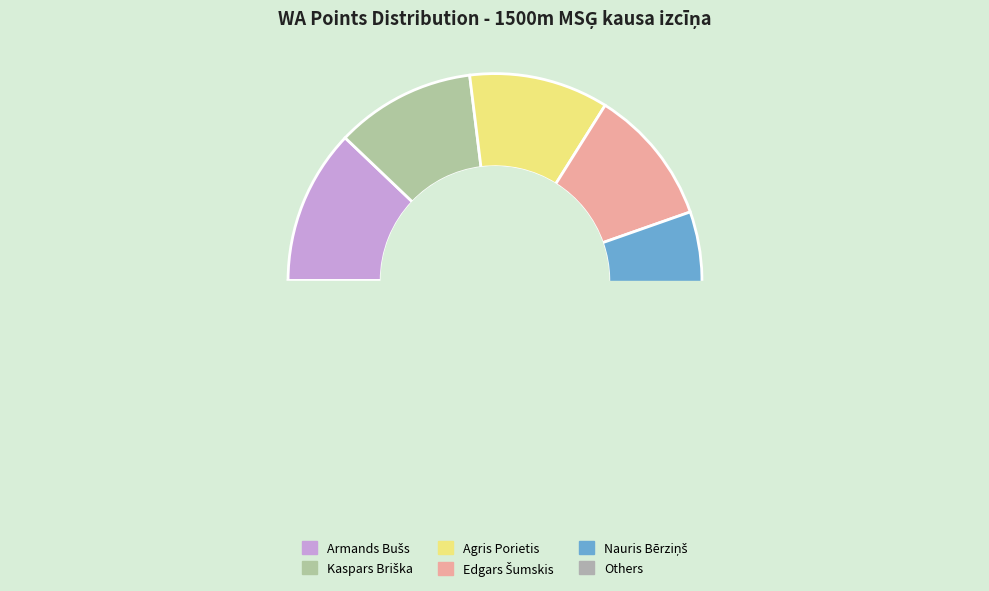

Is Kristaps Rozenvalds the majority of the pie?

No